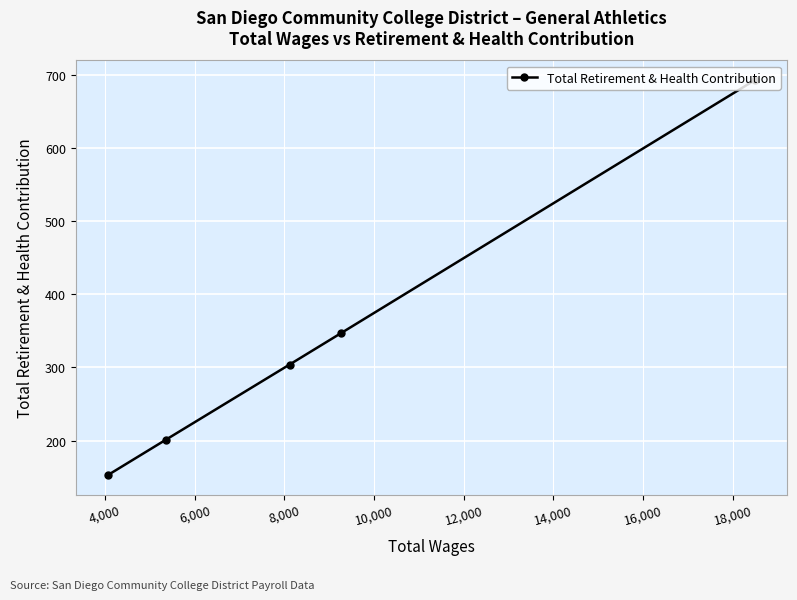

True or false: there are more than 2 points higher than both neighbors.

False